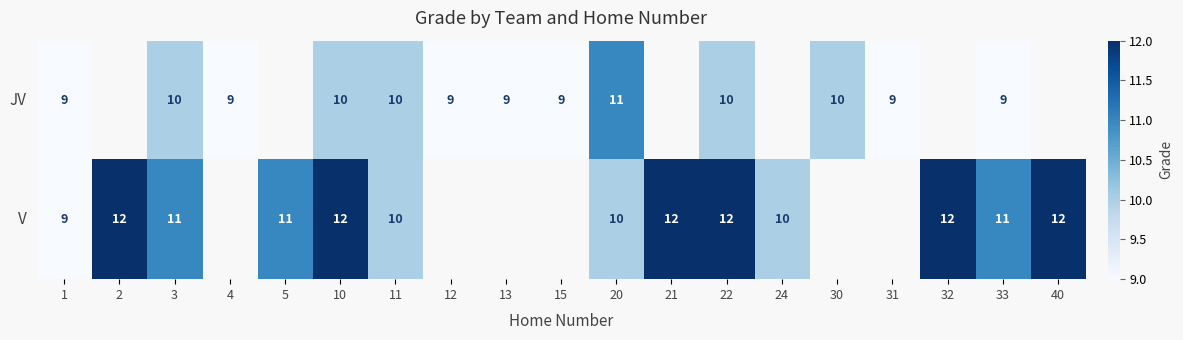

Is the value of V at 20 greater than the value of JV at 1?

Yes